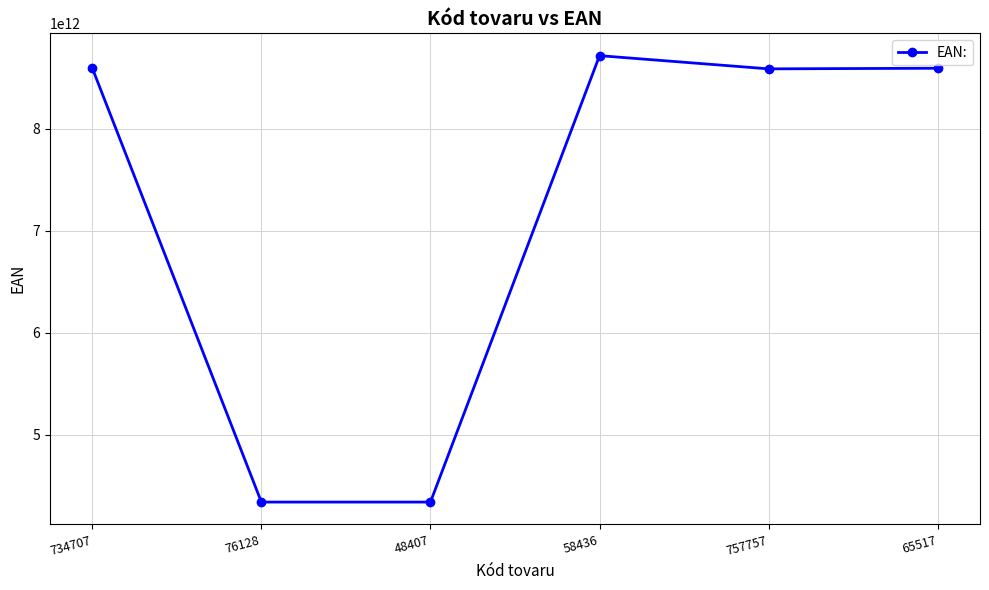

Is it true that the value at 65517 is 8594071034368?

True